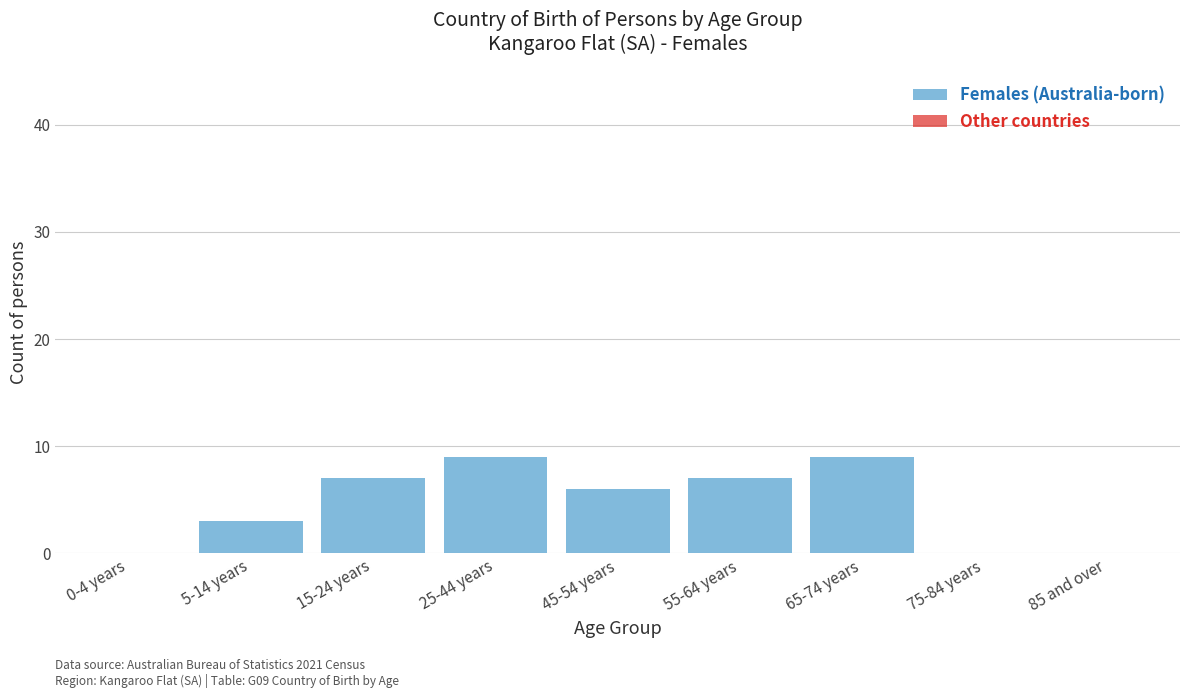

Reading right to left, extract all data points from this chart.

85 and over=0	75-84 years=0	65-74 years=9	55-64 years=7	45-54 years=6	25-44 years=9	15-24 years=7	5-14 years=3	0-4 years=0